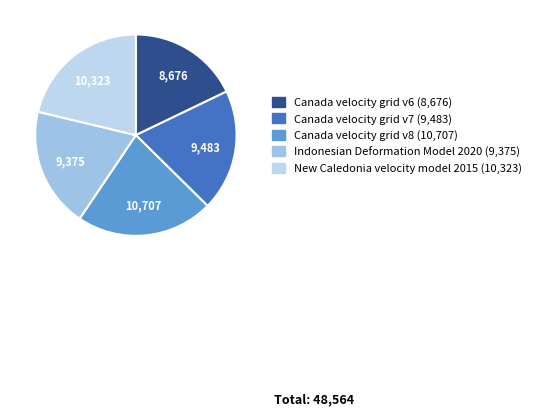

True or false: Canada velocity grid v7 accounts for 20% of the total.

True